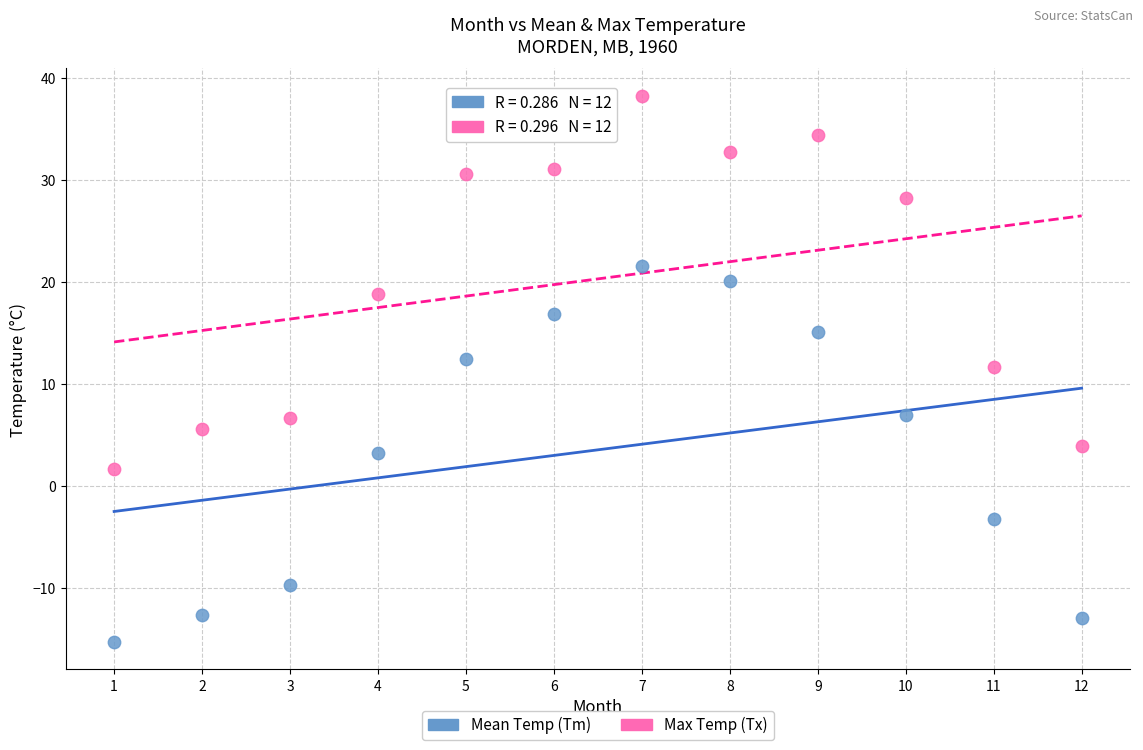

Across all series, what Y value is closest to 11?

11.7